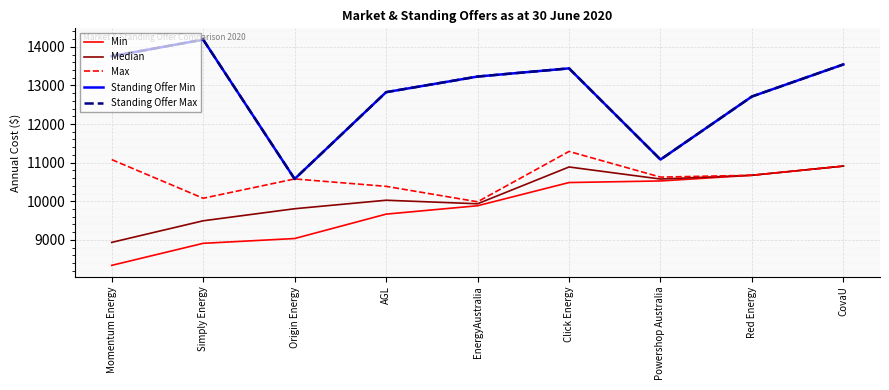

Reading right to left, extract all data points from this chart.

Min: CovaU=10911.0	Red Energy=10673.4	Powershop Australia=10526.0	Click Energy=10485.0	EnergyAustralia=9884.1	AGL=9667.0	Origin Energy=9035.4	Simply Energy=8911.1	Momentum Energy=8340.4
Median: CovaU=10911.0	Red Energy=10673.4	Powershop Australia=10575.7	Click Energy=10887.7	EnergyAustralia=9935.3	AGL=10026.7	Origin Energy=9806.7	Simply Energy=9494.6	Momentum Energy=8935.6
Max: CovaU=10911.0	Red Energy=10673.4	Powershop Australia=10625.4	Click Energy=11290.4	EnergyAustralia=9986.4	AGL=10386.5	Origin Energy=10578.1	Simply Energy=10078.0	Momentum Energy=11078.6
Standing Offer Min: CovaU=13543.3	Red Energy=12713.1	Powershop Australia=11080.0	Click Energy=13441.0	EnergyAustralia=13229.2	AGL=12824.8	Origin Energy=10578.1	Simply Energy=14185.5	Momentum Energy=13755.0
Standing Offer Max: CovaU=13543.3	Red Energy=12713.1	Powershop Australia=11080.0	Click Energy=13441.0	EnergyAustralia=13229.2	AGL=12824.8	Origin Energy=10578.1	Simply Energy=14185.5	Momentum Energy=13755.0